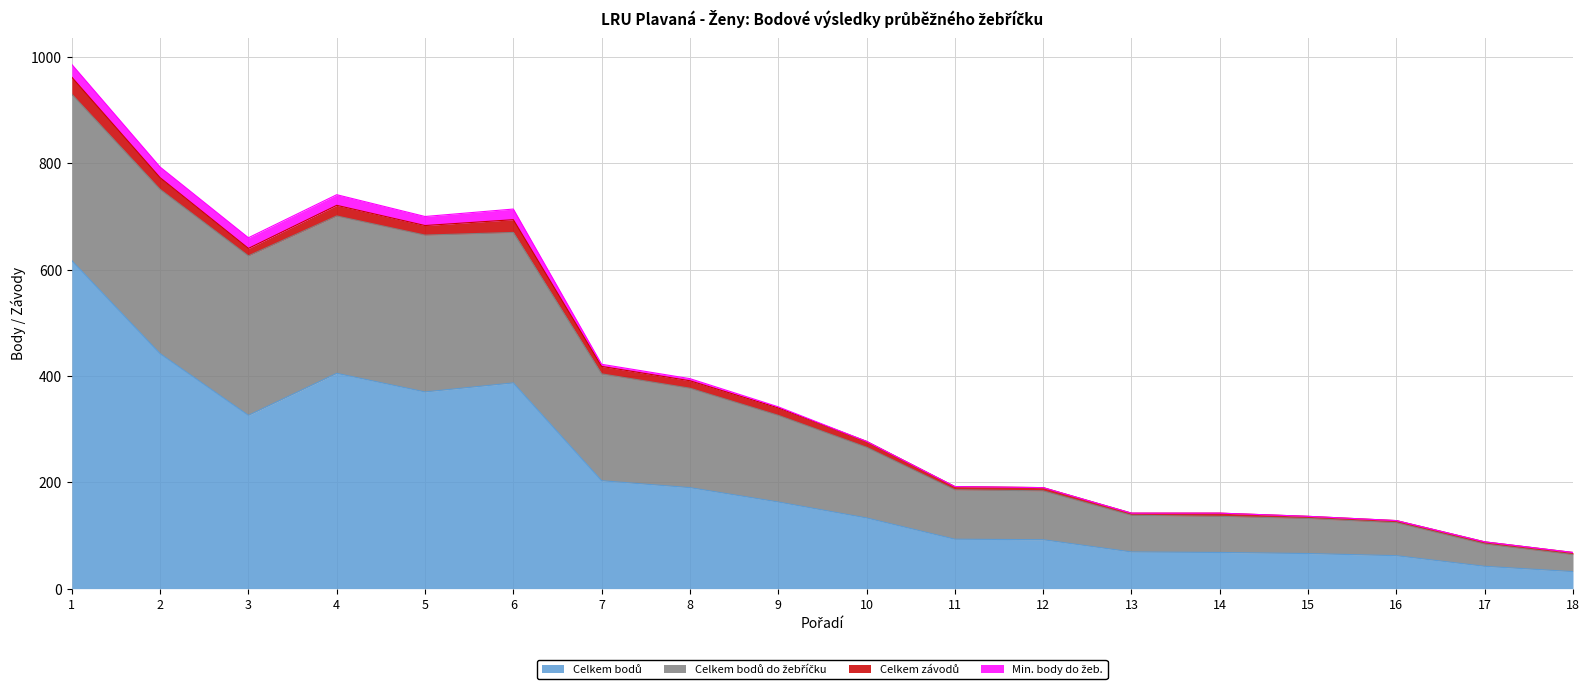

What is the minimum value for Celkem bodů?

32